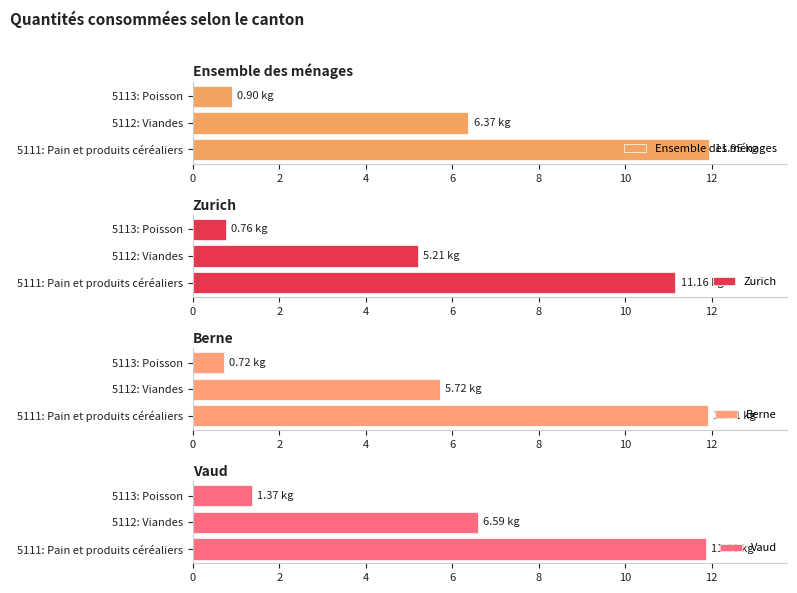

Reading right to left, list all the values displayed in this chart.

Ensemble des ménages: 0.9	6.4	12.0
Zurich: 0.8	5.2	11.2
Berne: 0.7	5.7	11.9
Vaud: 1.4	6.6	11.9